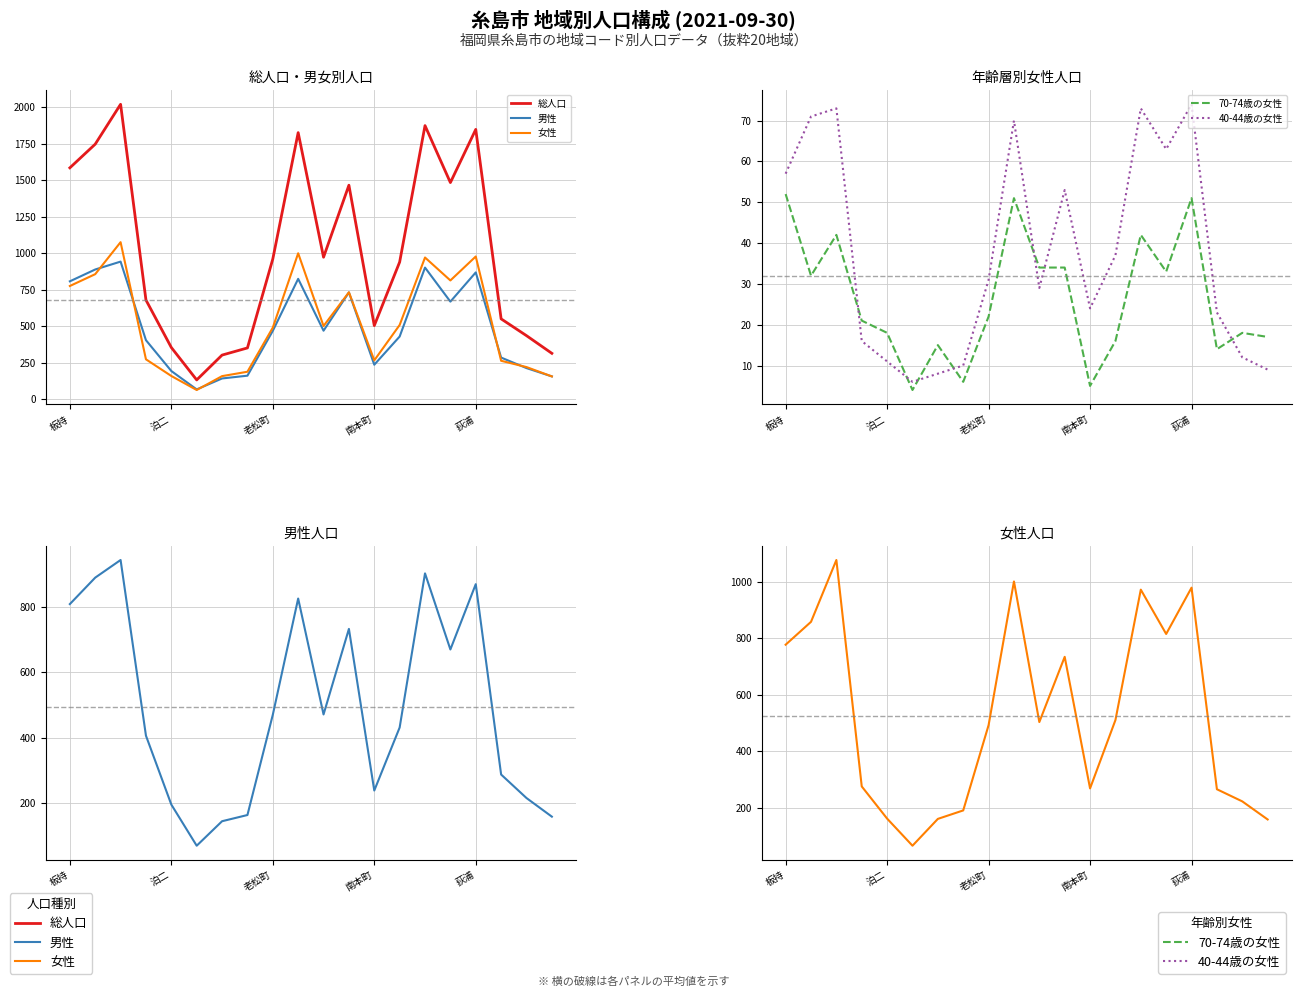

What position from the left is 9?

10